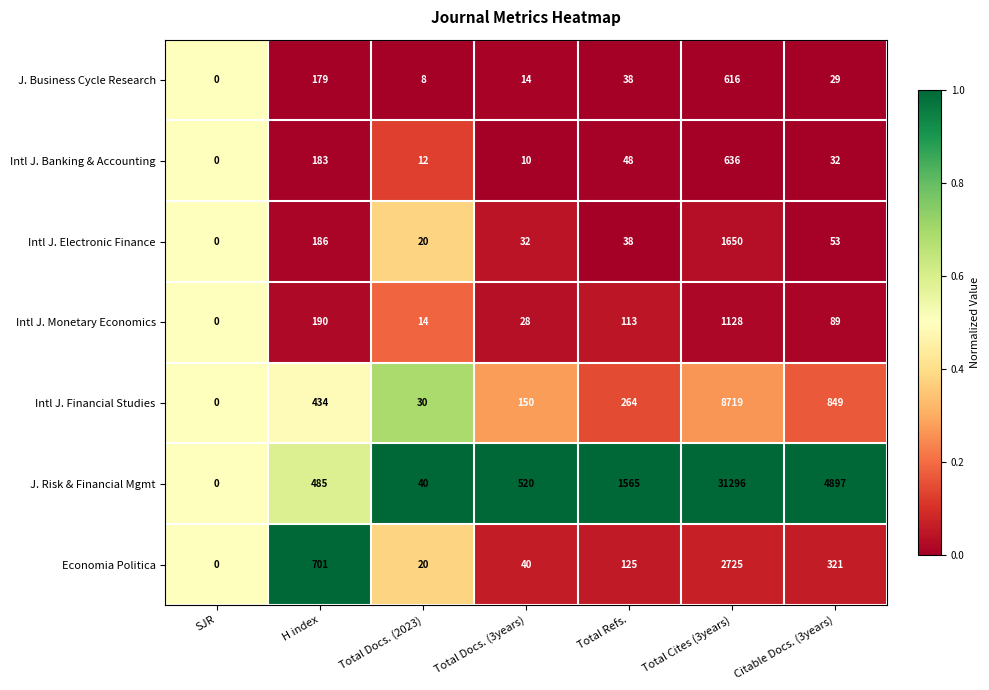

Where is Intl J. Financial Studies nearest to the value 4359?

Citable Docs. (3years)